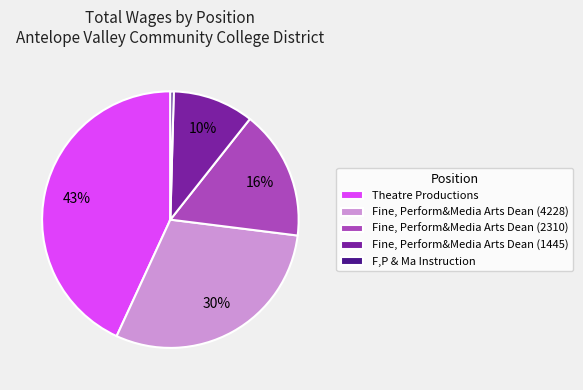

What is the largest slice in the pie chart?

Theatre Productions